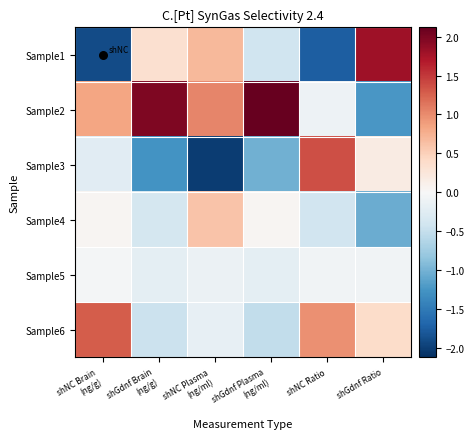

Reading right to left, what are all the values shown in this chart?

Sample1: shGdnf Ratio=1.8	shNC Ratio=-1.7	shGdnf Plasma
(ng/ml)=-0.4	shNC Plasma
(ng/ml)=0.7	shGdnf Brain
(ng/g)=0.3	shNC Brain
(ng/g)=-1.9
Sample2: shGdnf Ratio=-1.2	shNC Ratio=-0.1	shGdnf Plasma
(ng/ml)=2.1	shNC Plasma
(ng/ml)=1.0	shGdnf Brain
(ng/g)=2.0	shNC Brain
(ng/g)=0.8
Sample3: shGdnf Ratio=0.2	shNC Ratio=1.4	shGdnf Plasma
(ng/ml)=-1.0	shNC Plasma
(ng/ml)=-2.0	shGdnf Brain
(ng/g)=-1.3	shNC Brain
(ng/g)=-0.2
Sample4: shGdnf Ratio=-1.0	shNC Ratio=-0.4	shGdnf Plasma
(ng/ml)=0.0	shNC Plasma
(ng/ml)=0.6	shGdnf Brain
(ng/g)=-0.4	shNC Brain
(ng/g)=0.0
Sample5: shGdnf Ratio=-0.1	shNC Ratio=-0.1	shGdnf Plasma
(ng/ml)=-0.2	shNC Plasma
(ng/ml)=-0.1	shGdnf Brain
(ng/g)=-0.2	shNC Brain
(ng/g)=-0.0
Sample6: shGdnf Ratio=0.4	shNC Ratio=1.0	shGdnf Plasma
(ng/ml)=-0.5	shNC Plasma
(ng/ml)=-0.2	shGdnf Brain
(ng/g)=-0.5	shNC Brain
(ng/g)=1.3